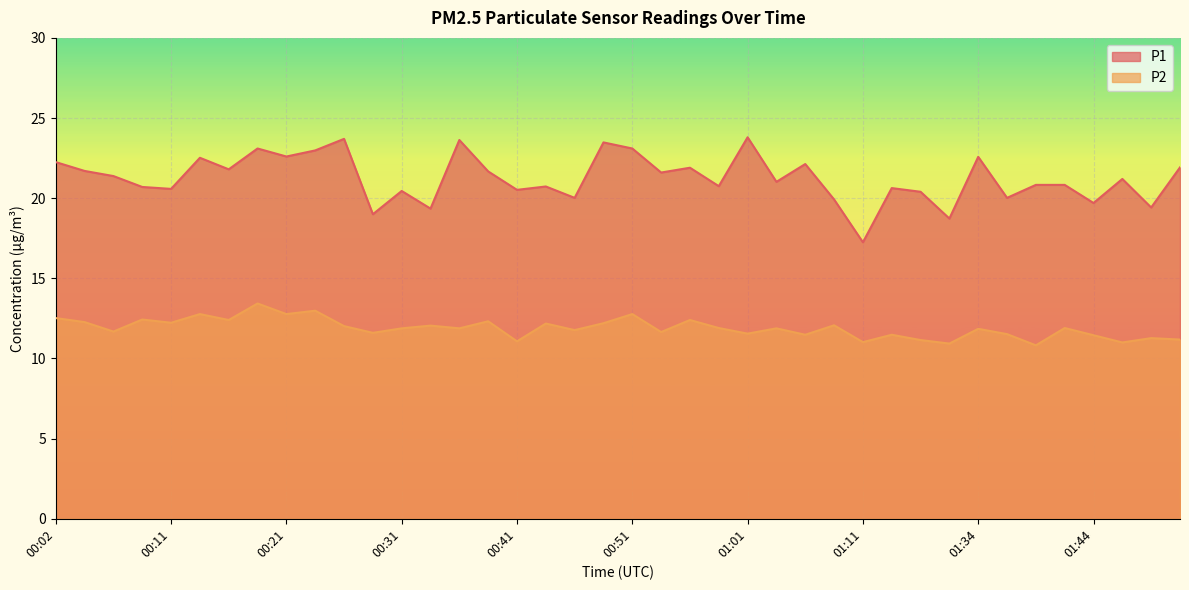

Between 00:41 and 00:38, which is larger?

00:38